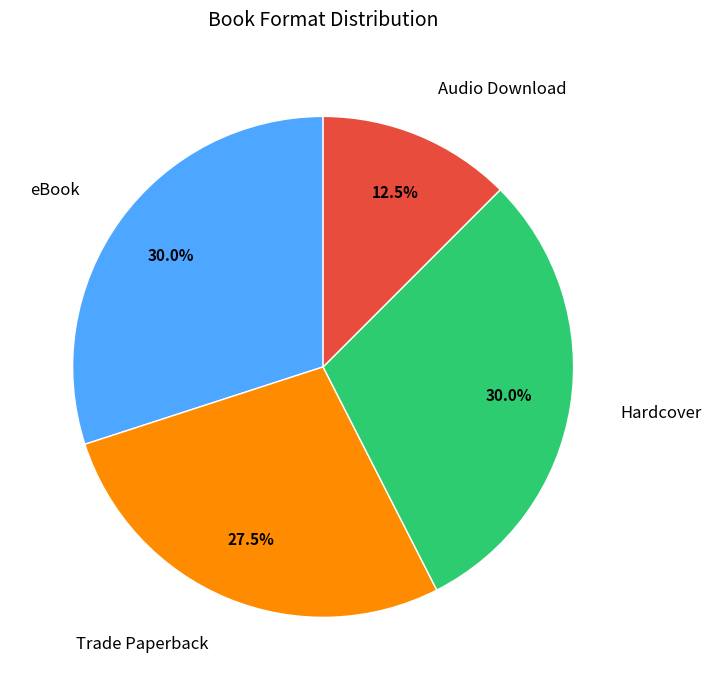

Is there any slice that represents more than half of the pie?

No